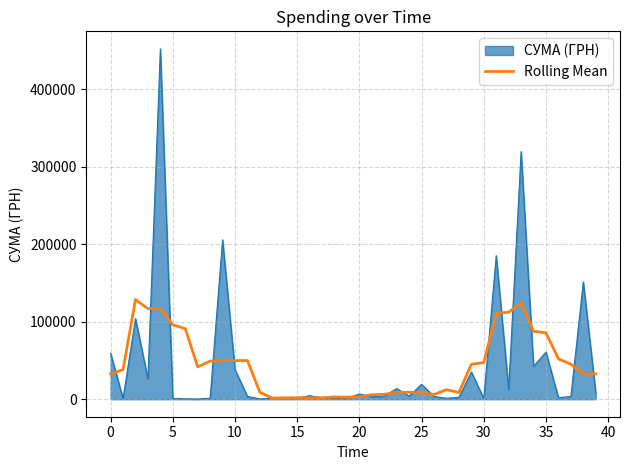

Which series has the widest spread of values?

СУМА (ГРН)